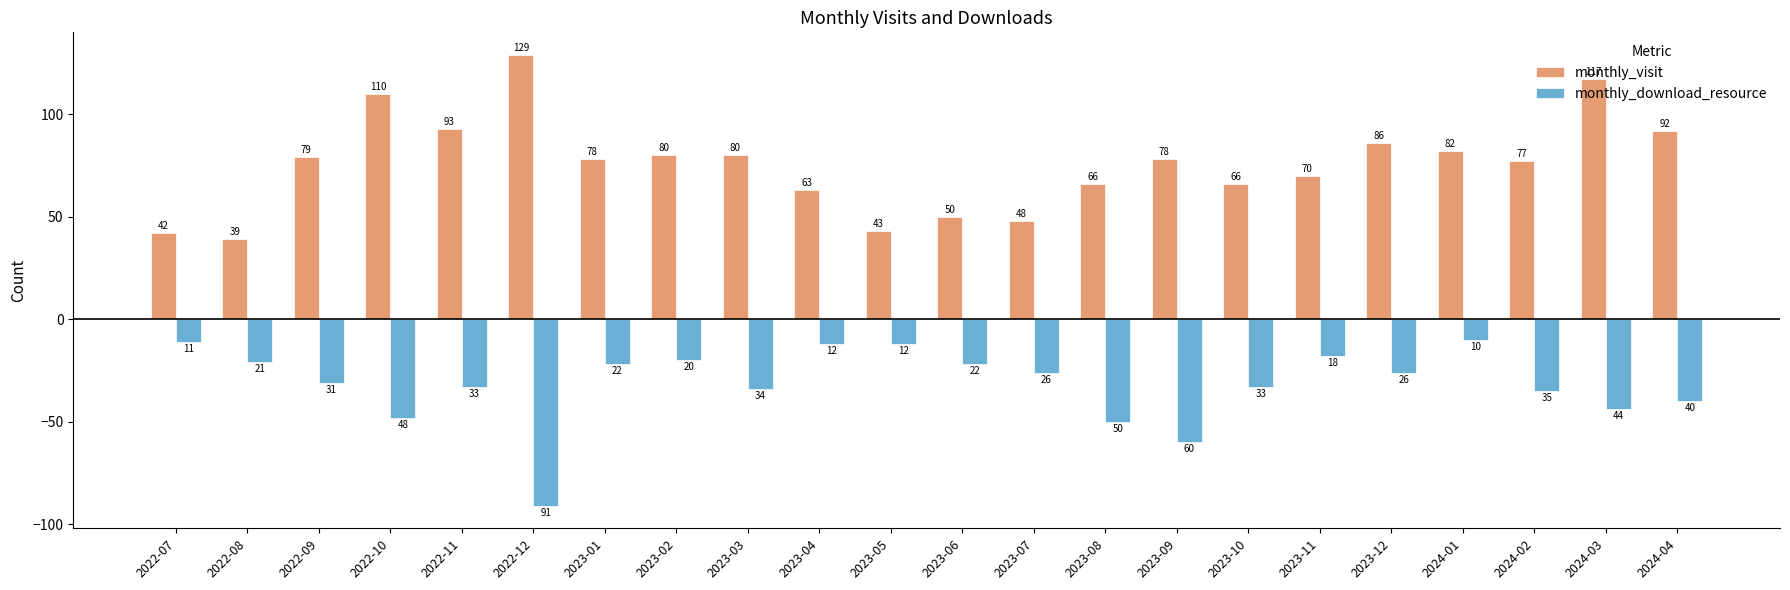

What is the label of the 16th bar from the right?

2023-01